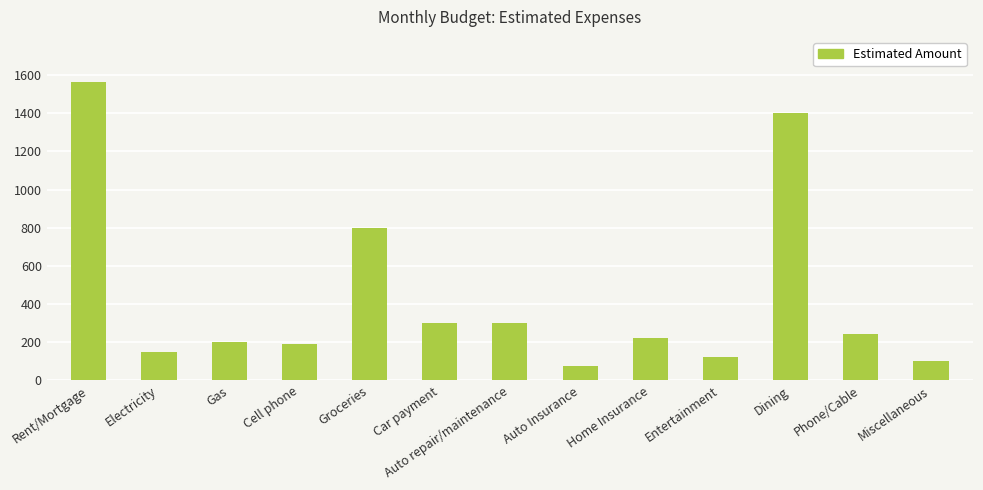

What is the label of the 7th bar from the left?

Auto repair/maintenance